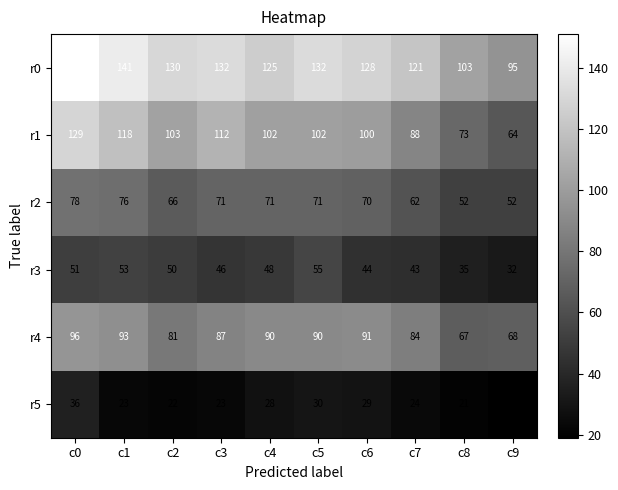

True or false: r3 has a value of 44 at c6.

True